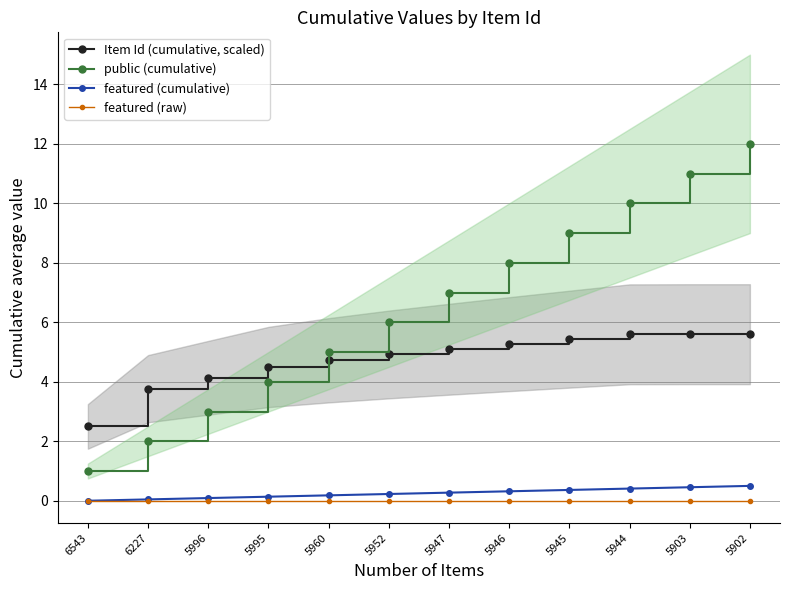

At which label does featured (raw) reach its peak?

6543